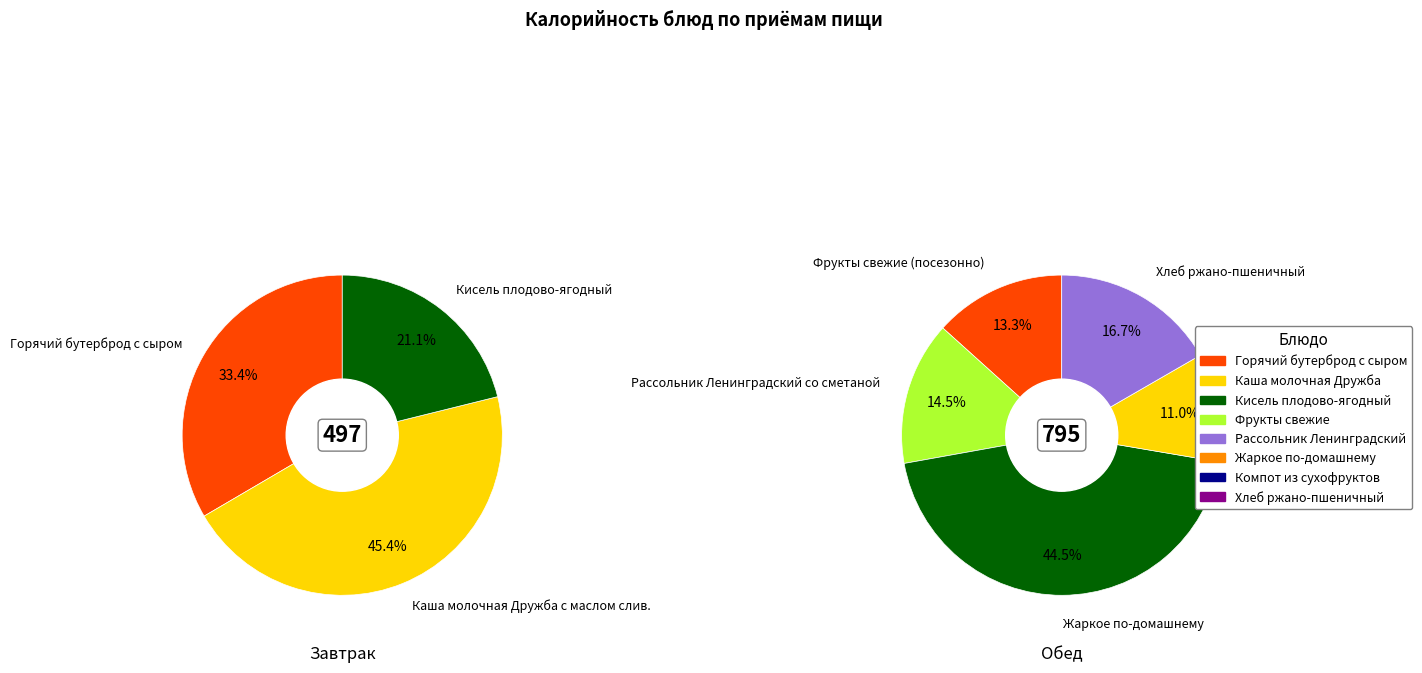

Rank the categories by Завтрак value from highest to lowest.

Каша молочная Дружба с маслом слив., Горячий бутерброд с сыром, Кисель плодово-ягодный